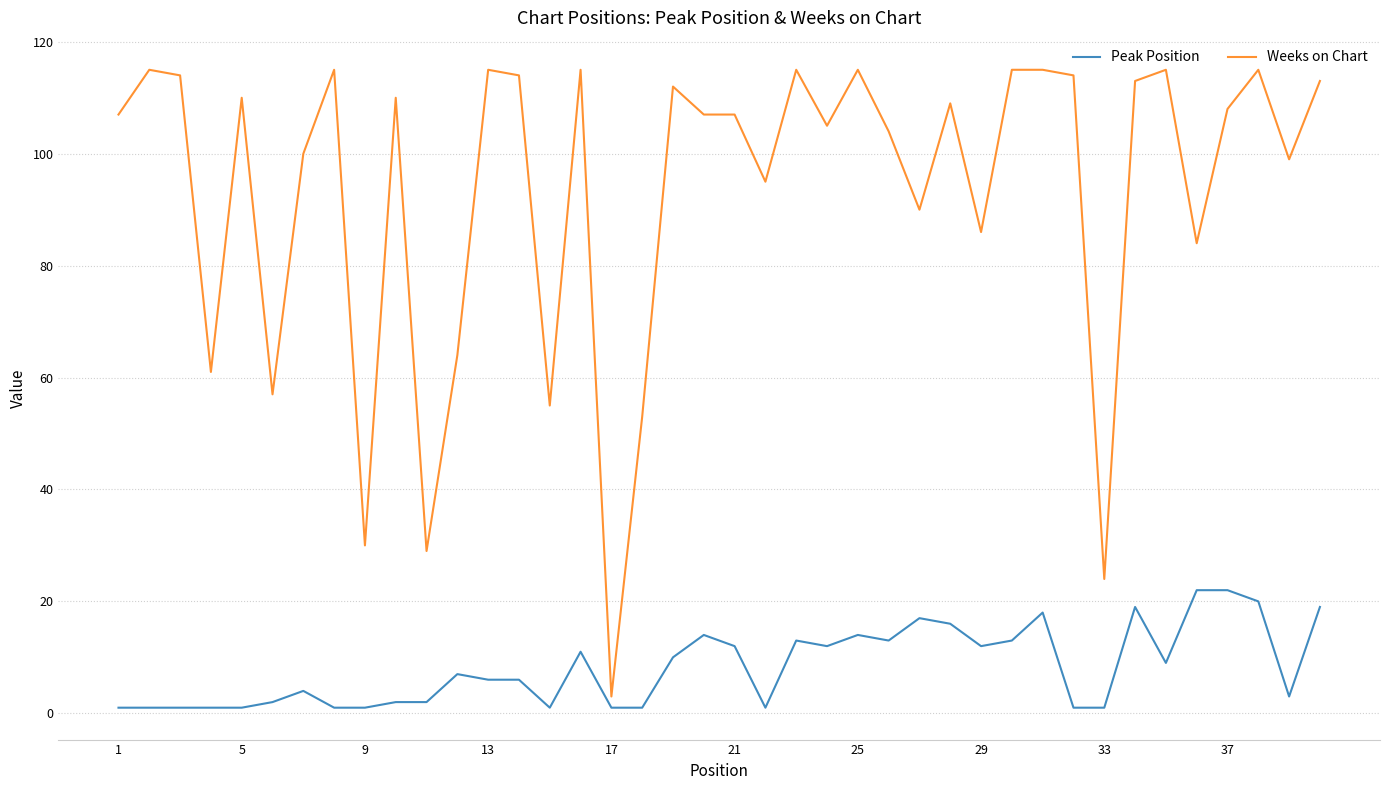

Does the chart have visible grid lines?

Yes